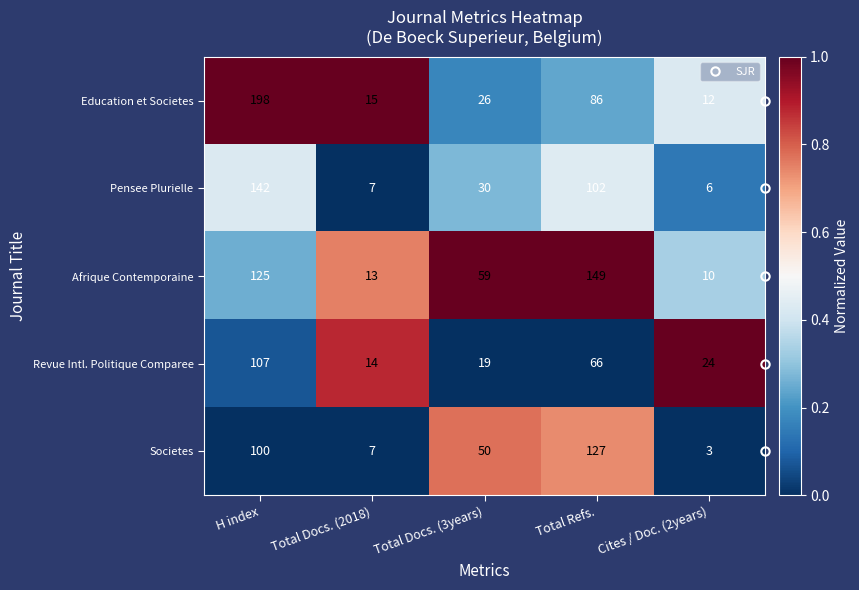

How many data points does each series have?

5